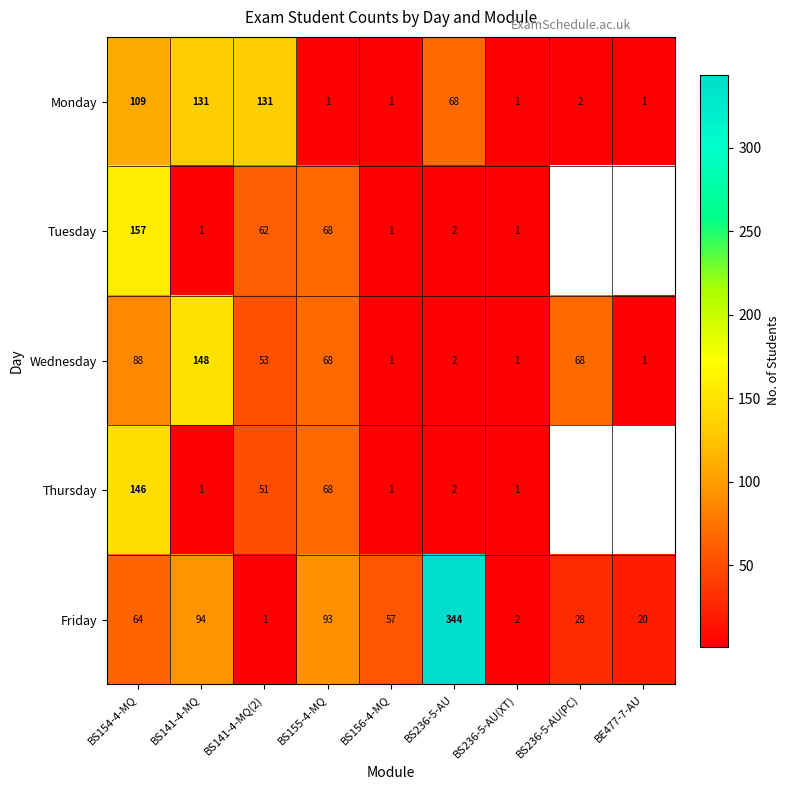

Which series changed the most between BS154-4-MQ and BS236-5-AU?

Friday